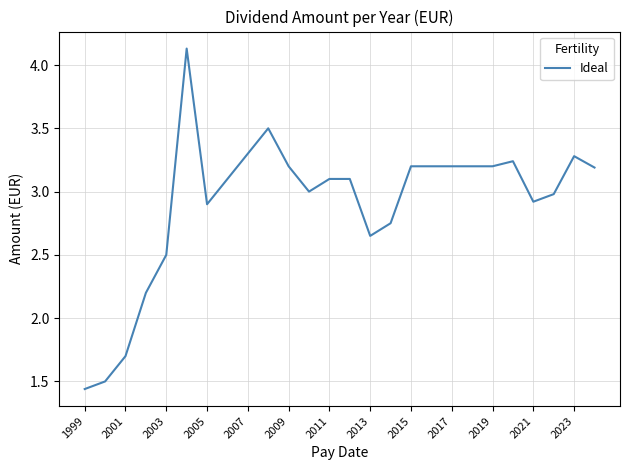

What is the difference between the maximum and minimum values?

2.7